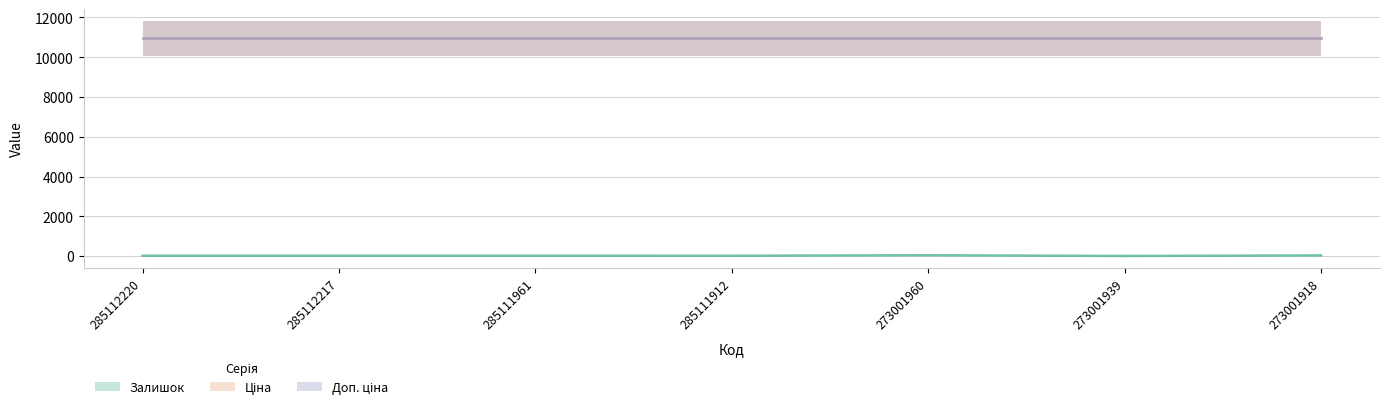

Is this an area chart (filled region under the line)?

No